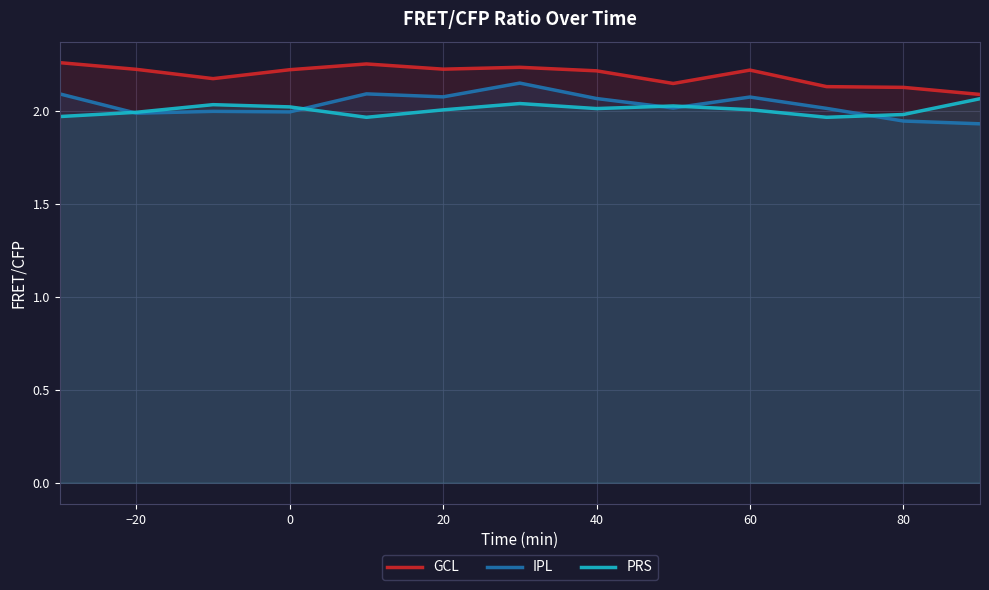

How many data points does each series have?

13